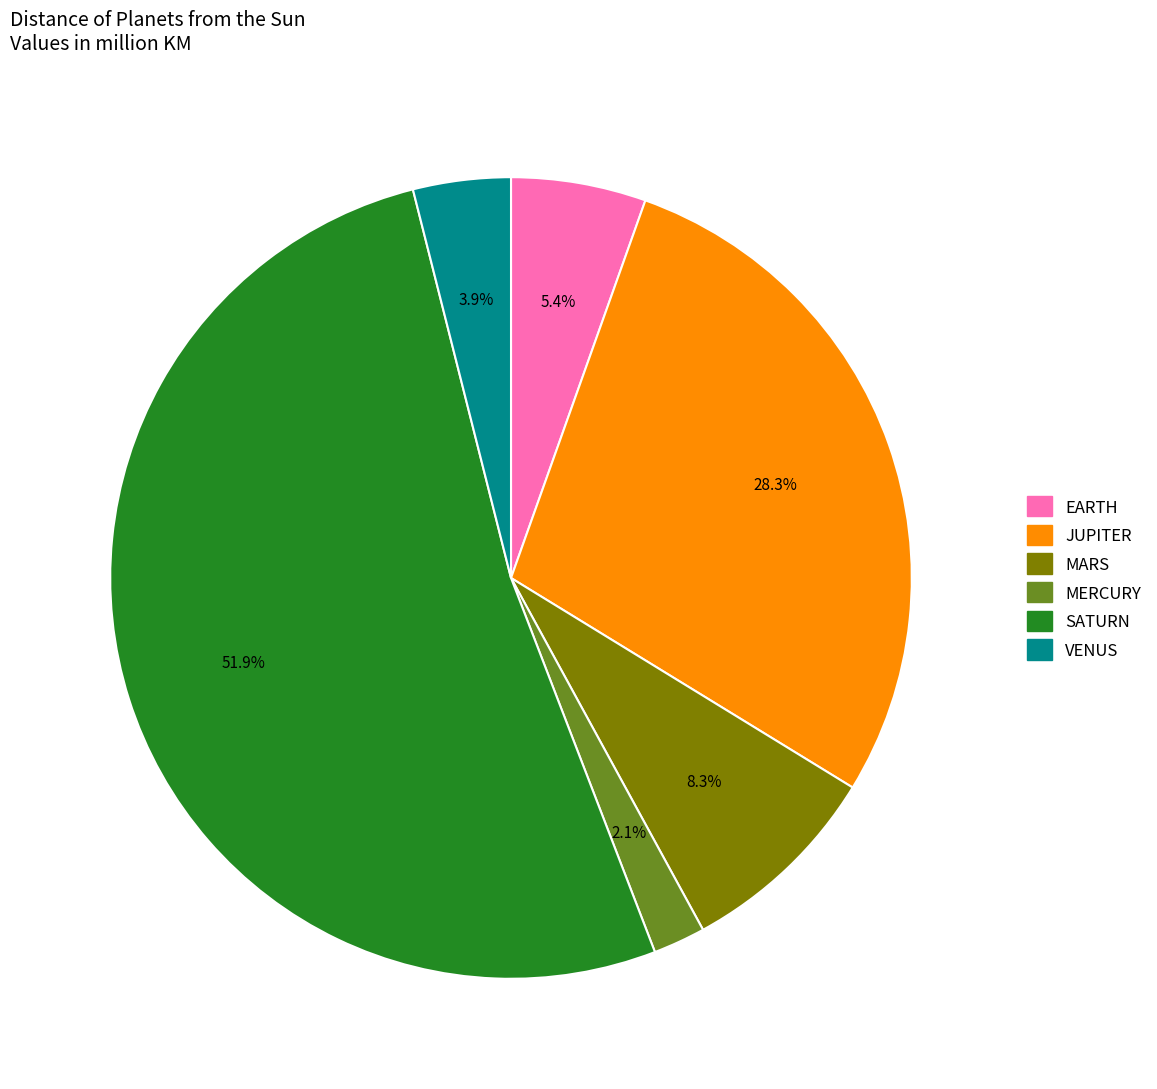

How many segments does this pie chart have?

6